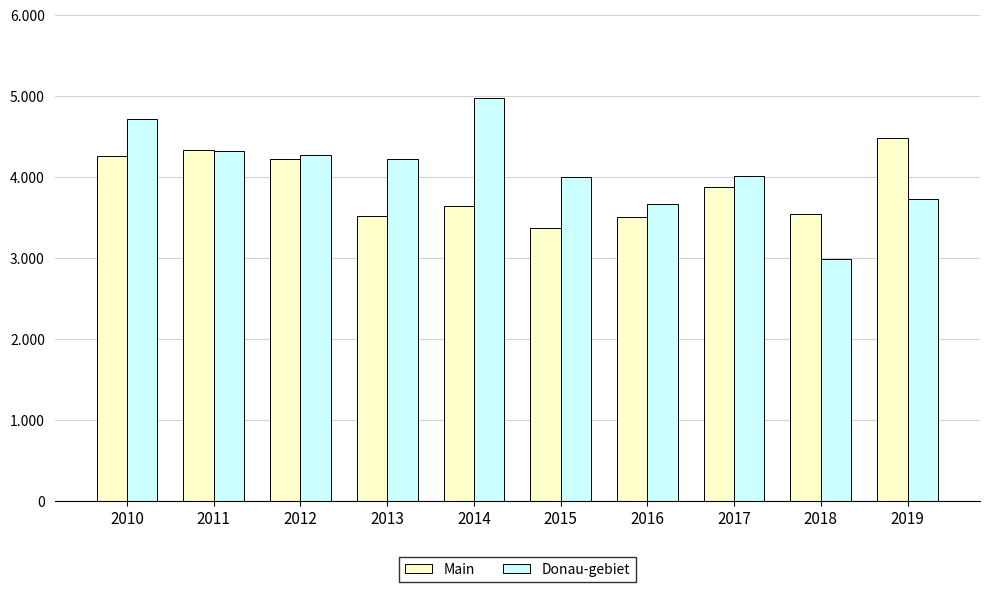

Rank the series by their maximum value, from lowest to highest.

Main, Donau-gebiet